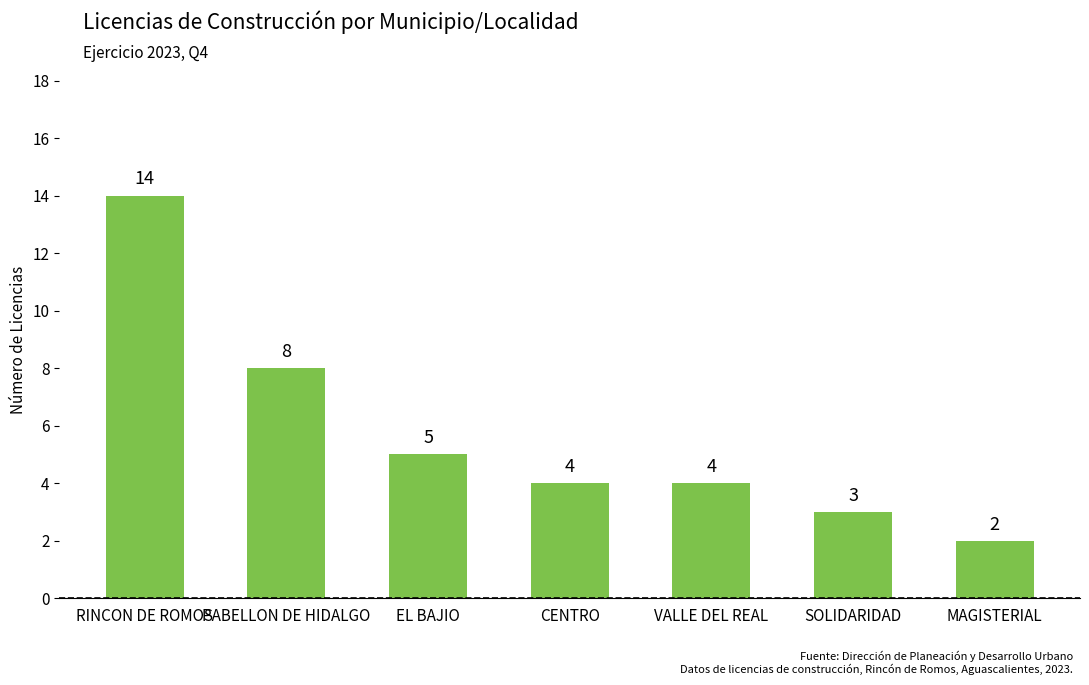

Reading left to right, extract all data points from this chart.

14	8	5	4	4	3	2